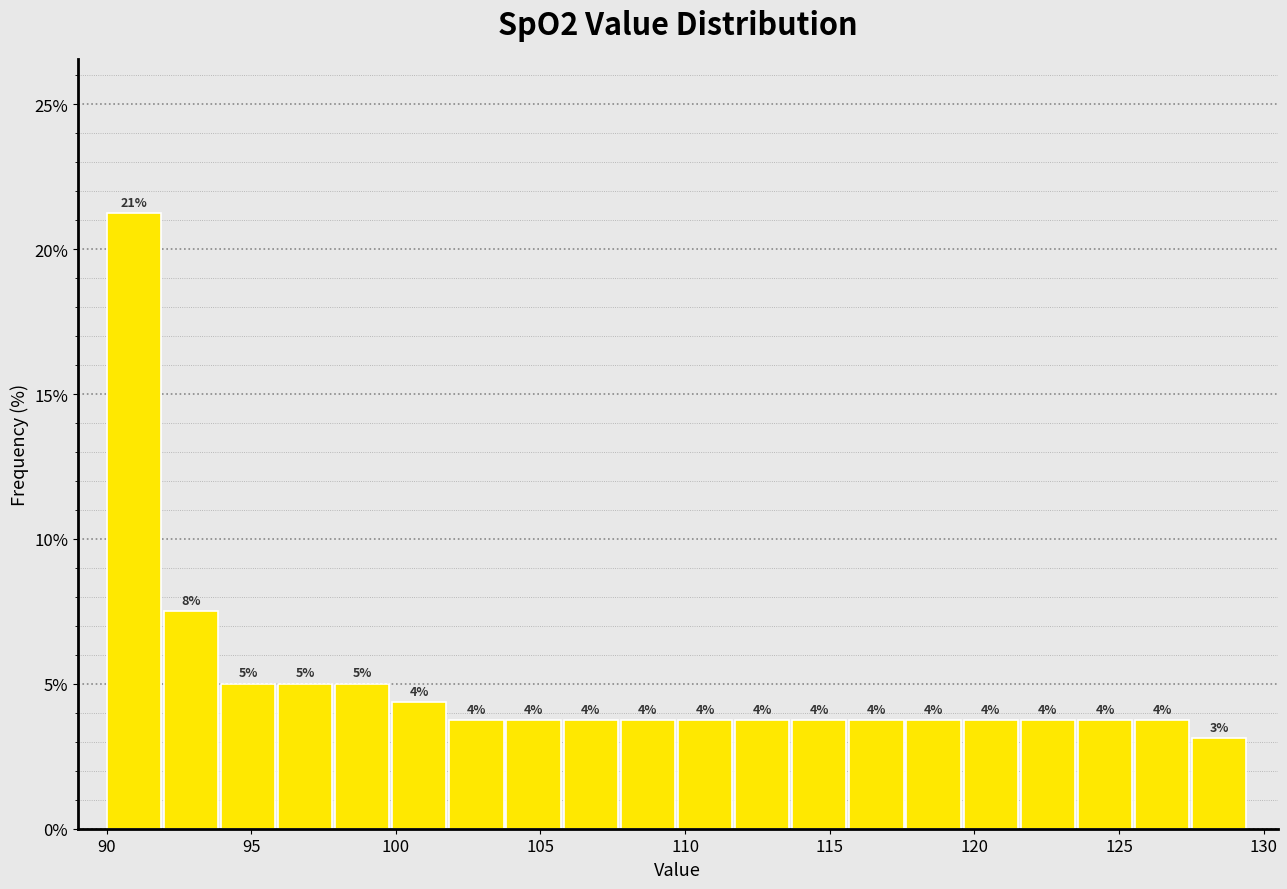

Read against the x-axis, roughly where is the centre of the tallest bar?

91.0